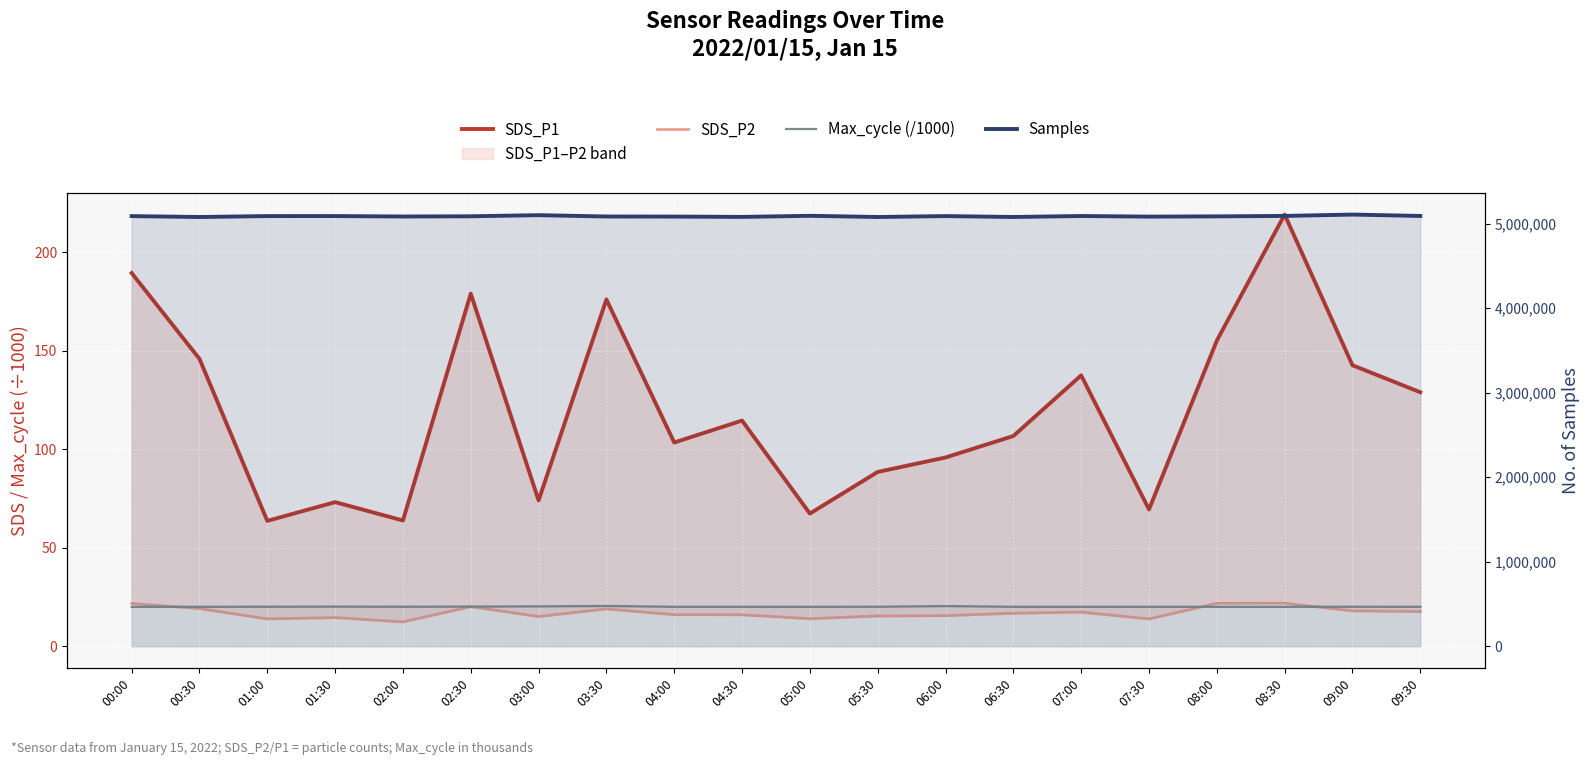

What is the difference between the second highest and minimum values in the SDS_P2 series?

9.4